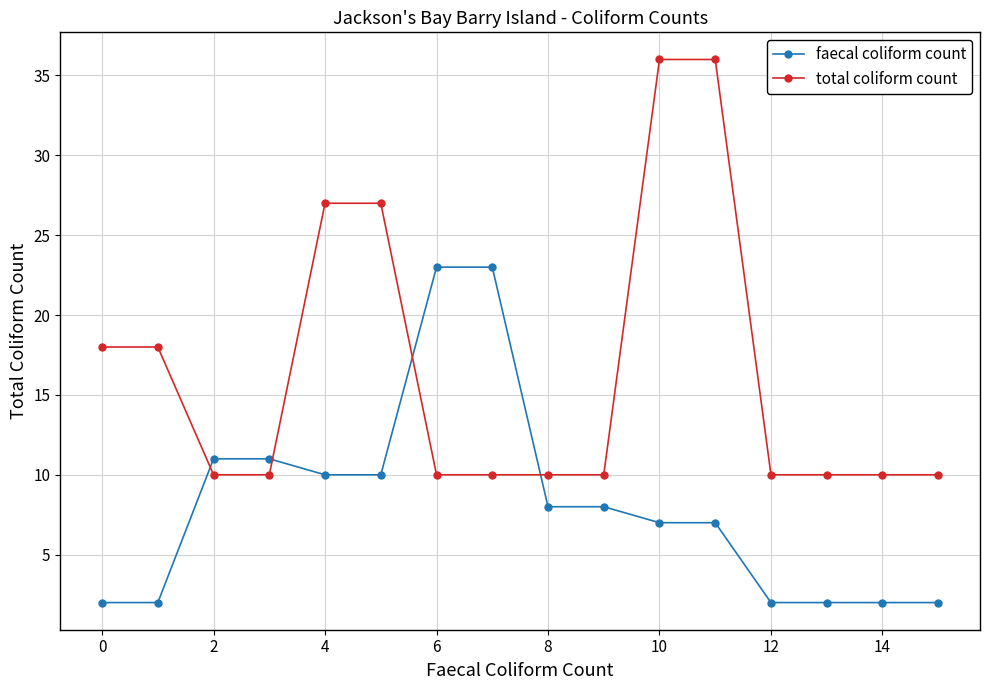

Which series has the widest spread of values?

total coliform count